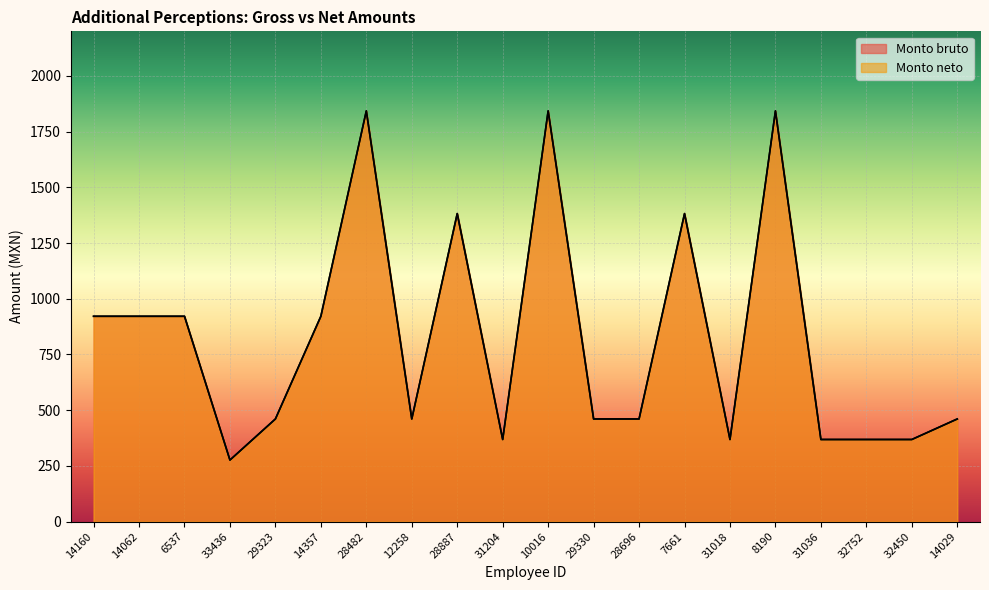

What is the difference between the maximum and minimum values in the Monto bruto series?

1566.6